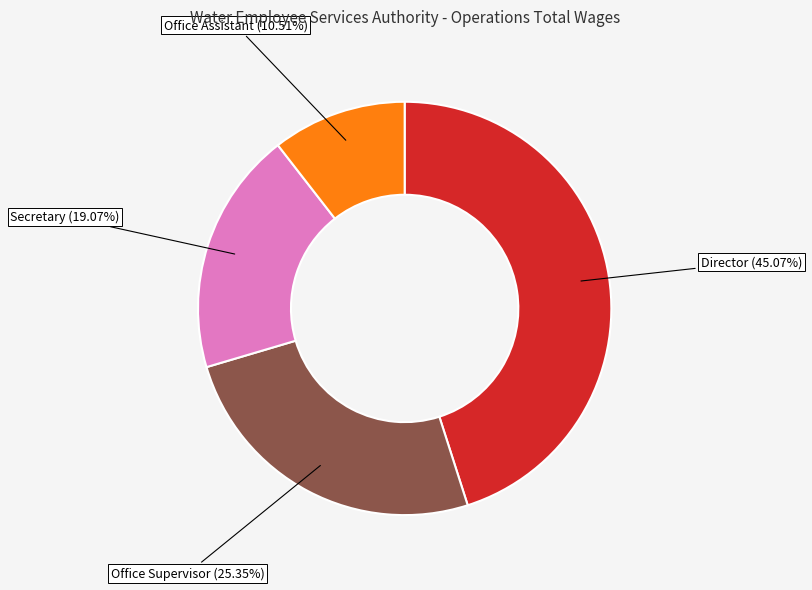

Is it true that Office Assistant is 11% of the pie?

True